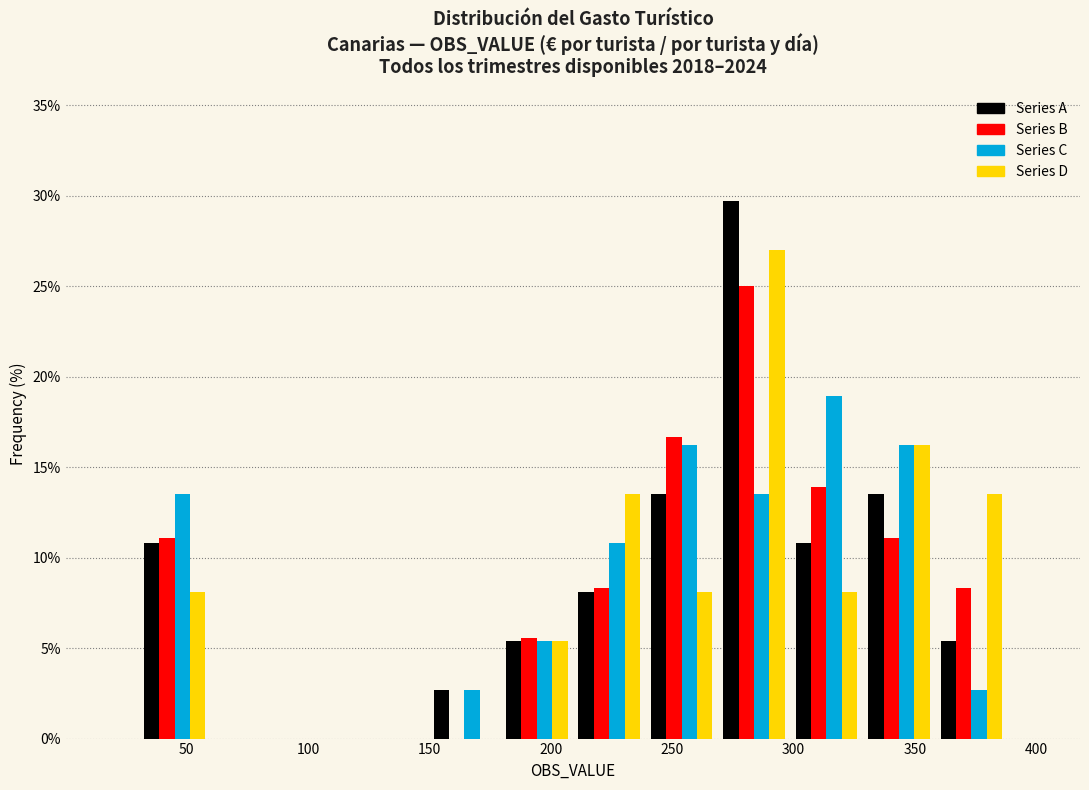

Reading left to right, transcribe this chart: for each range on the x-axis, give the height of each series' bar. Neither the bar edges nor the heights are printed on the chart, so give them approximately, as read against the axes.

30 to 60: Series A=11.0	Series B=11.0	Series C=13.5	Series D=8.0
60 to 90: Series A=0	Series B=0	Series C=0	Series D=0
90 to 120: Series A=0	Series B=0	Series C=0	Series D=0
120 to 150: Series A=0	Series B=0	Series C=0	Series D=0
150 to 180: Series A=2.5	Series B=0	Series C=2.5	Series D=0
180 to 210: Series A=5.5	Series B=5.5	Series C=5.5	Series D=5.5
210 to 240: Series A=8.0	Series B=8.5	Series C=11.0	Series D=13.5
240 to 270: Series A=13.5	Series B=16.5	Series C=16.0	Series D=8.0
270 to 300: Series A=29.5	Series B=25.0	Series C=13.5	Series D=27.0
300 to 330: Series A=11.0	Series B=14.0	Series C=19.0	Series D=8.0
330 to 360: Series A=13.5	Series B=11.0	Series C=16.0	Series D=16.0
360 to 390: Series A=5.5	Series B=8.5	Series C=2.5	Series D=13.5